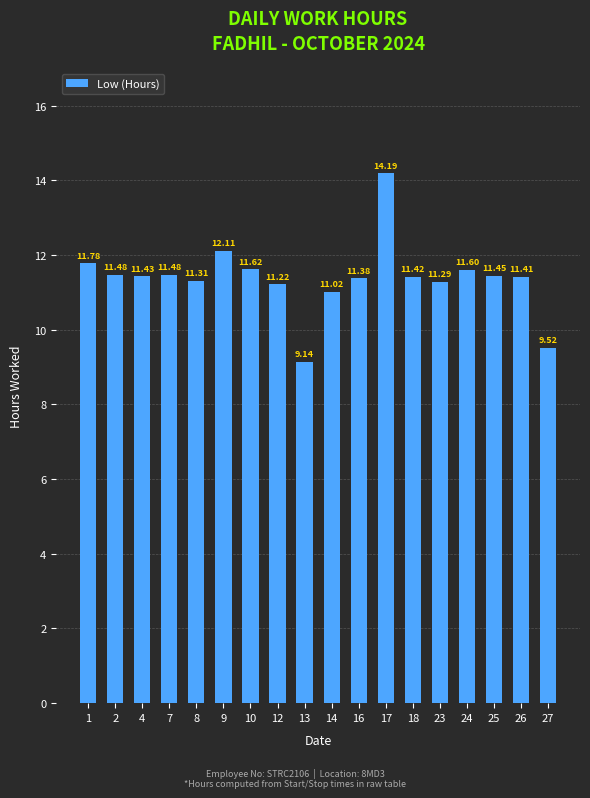

Count the number of categories in the chart.

18